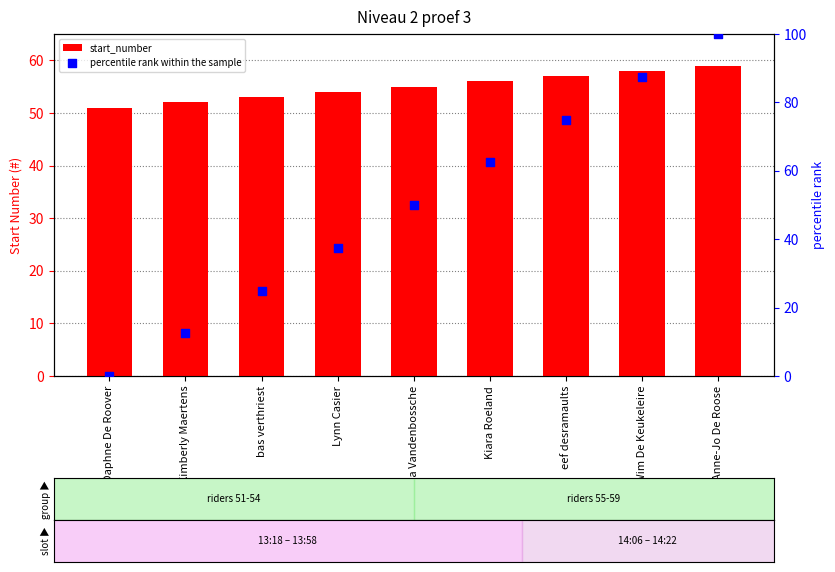

At which category is the sum across all series the highest?

Anne-Jo De Roose